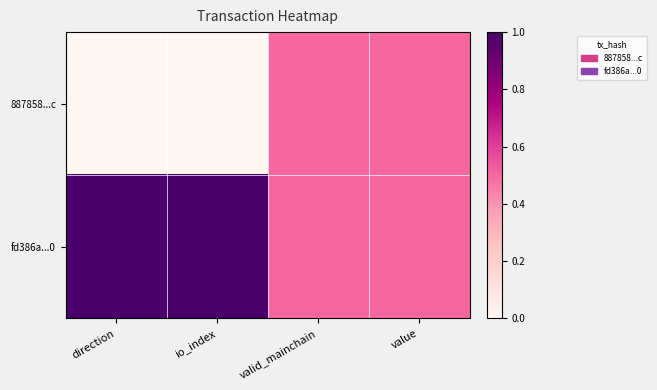

How many data points does each series have?

4